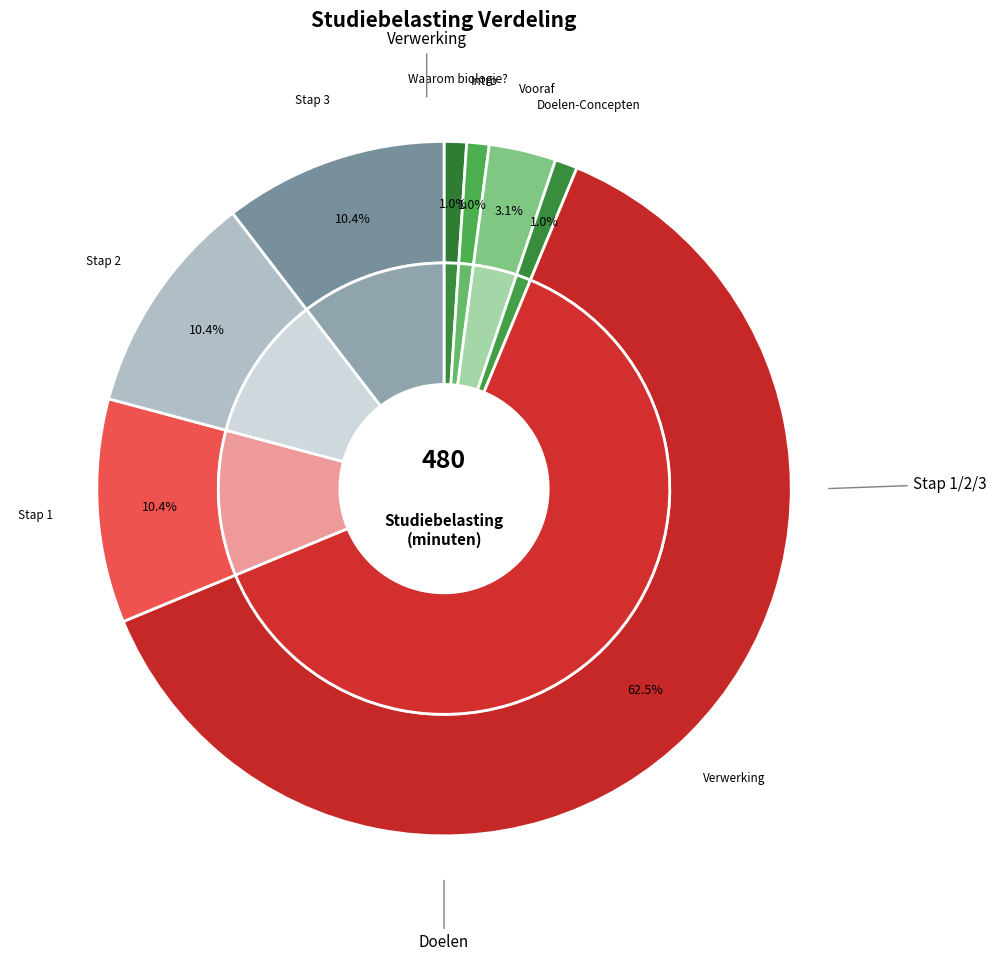

Does Doelen-Concepten account for over 50% of the chart?

No